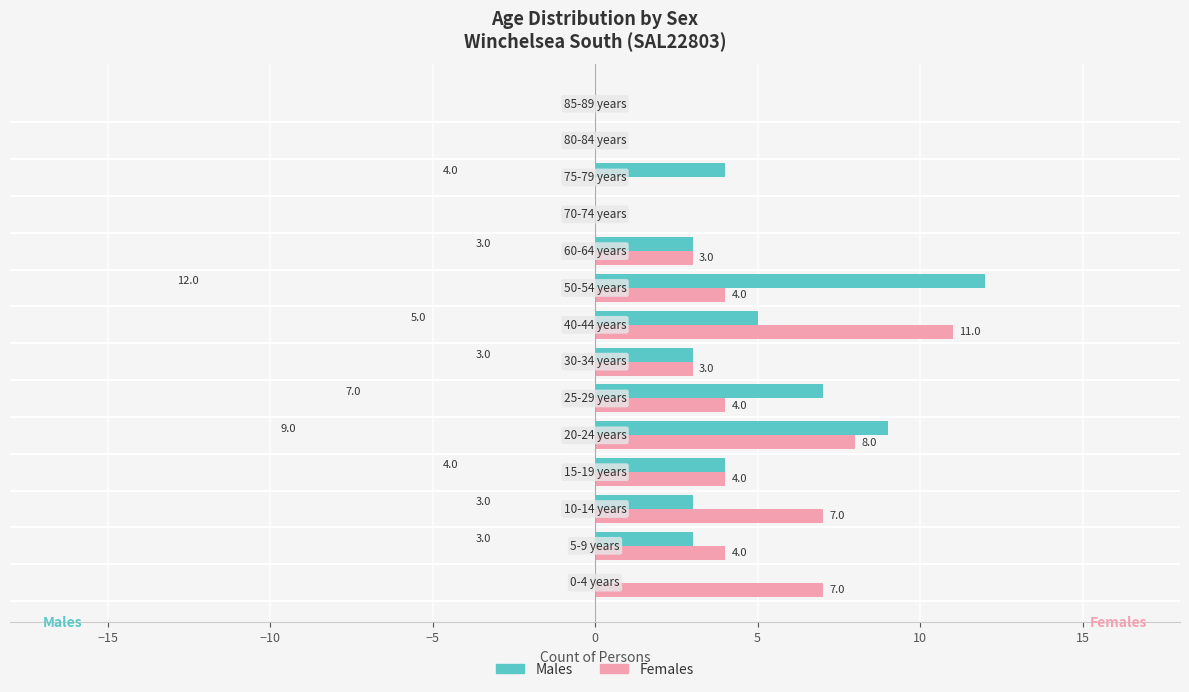

What is the sum of all Females values?

55